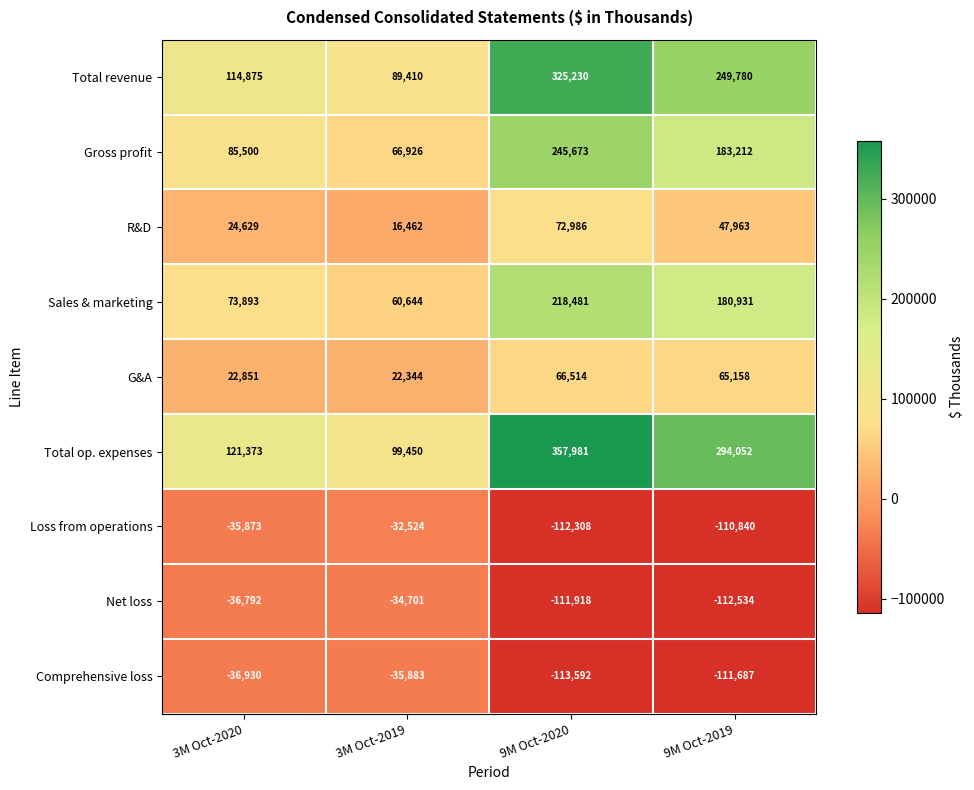

Rank the series by their maximum value, from highest to lowest.

Total op. expenses, Total revenue, Gross profit, Sales & marketing, R&D, G&A, Loss from operations, Net loss, Comprehensive loss